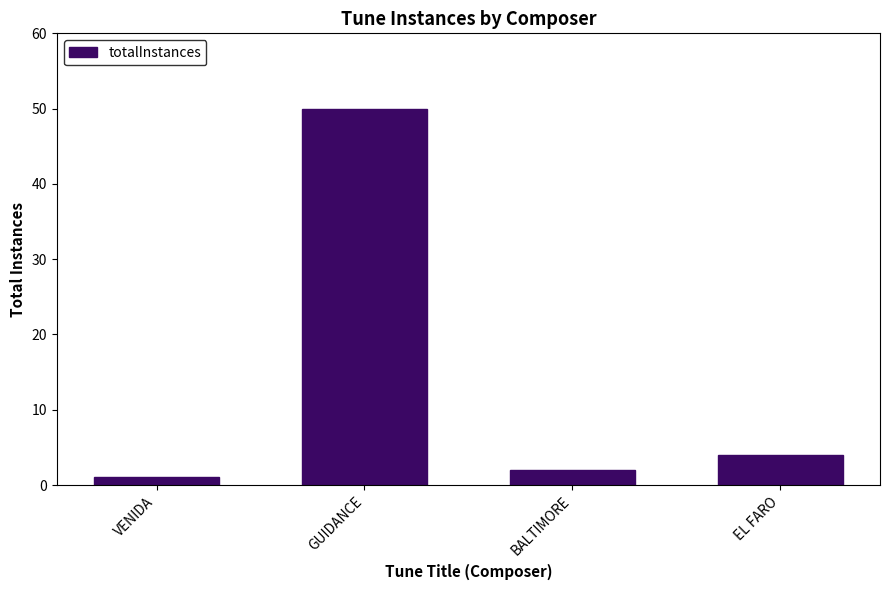

Are the bars horizontal?

No